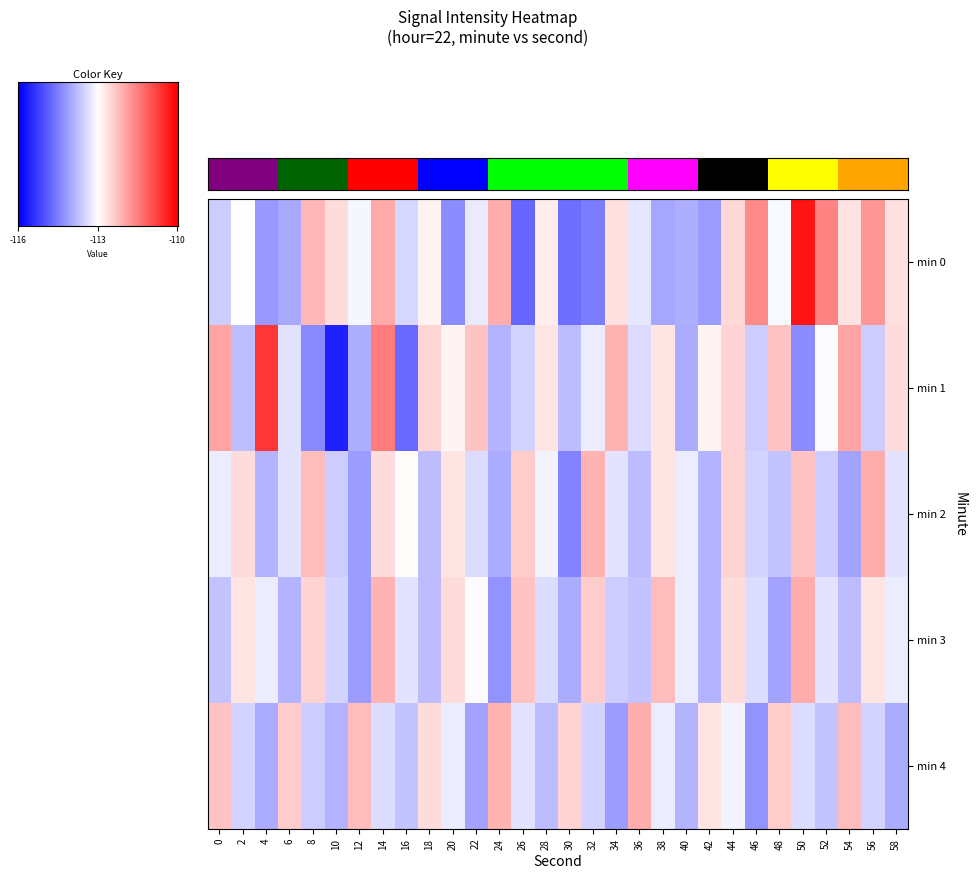

The value of 4 at 48 is -160.1. True or false?

False